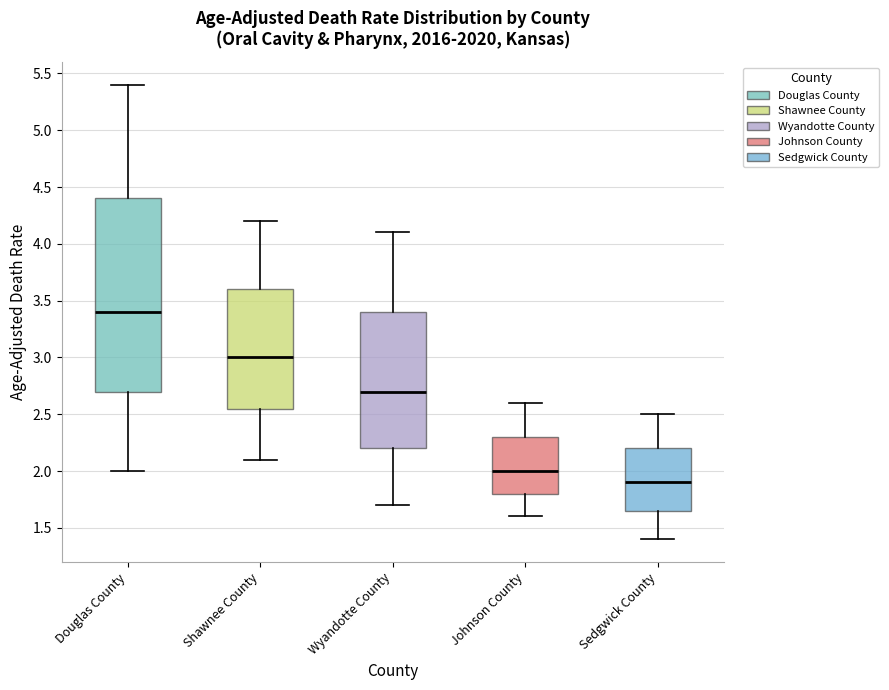

Which box has the highest median line?

Douglas County